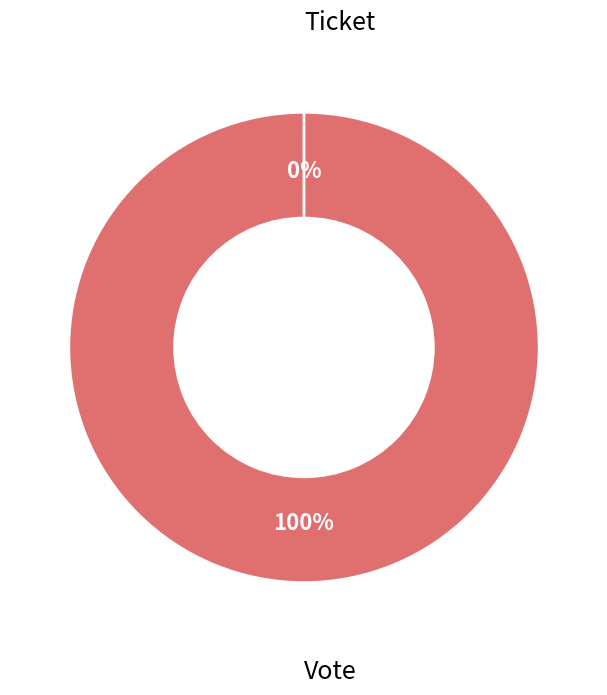

To the nearest percent, what is the average slice percentage?

50%